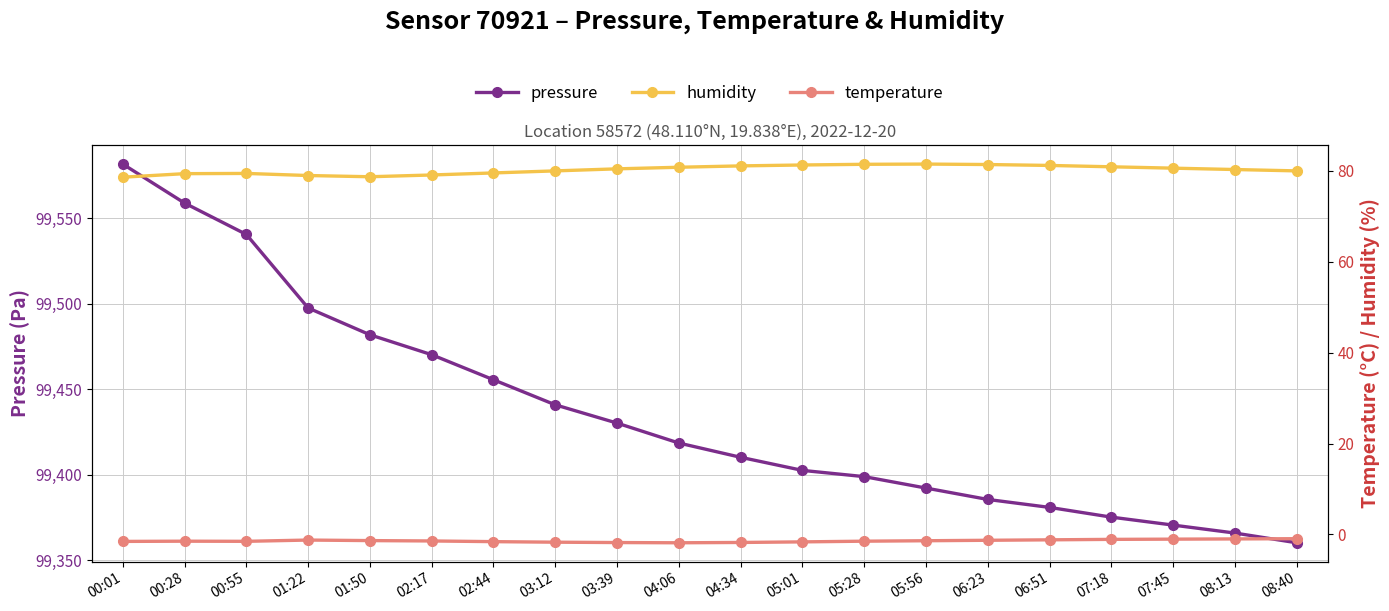

Where is temperature nearest to the value -1?

08:13